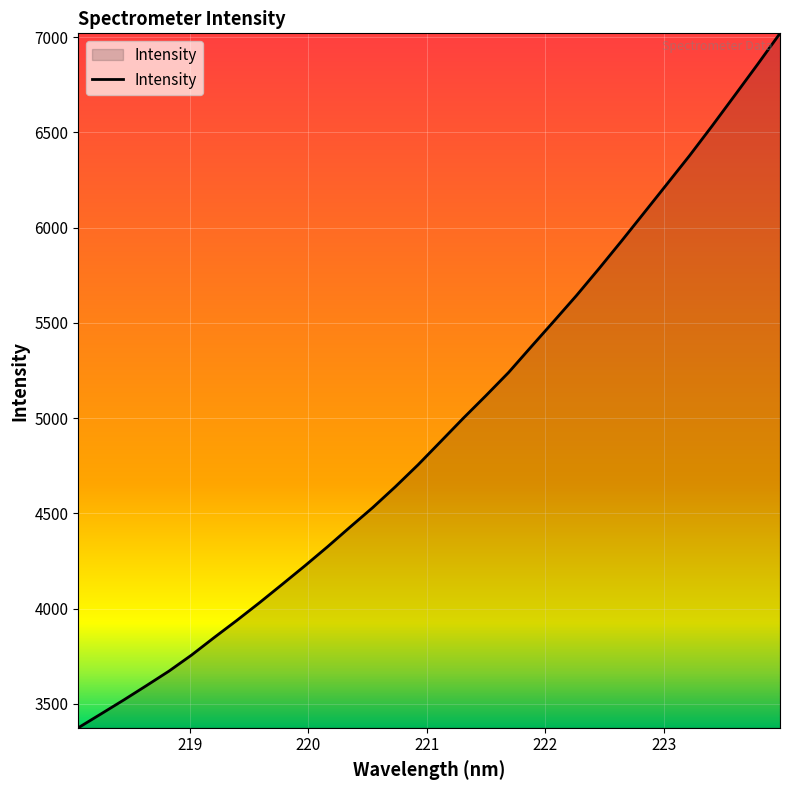

Does the chart display data point markers on the line(s)?

No